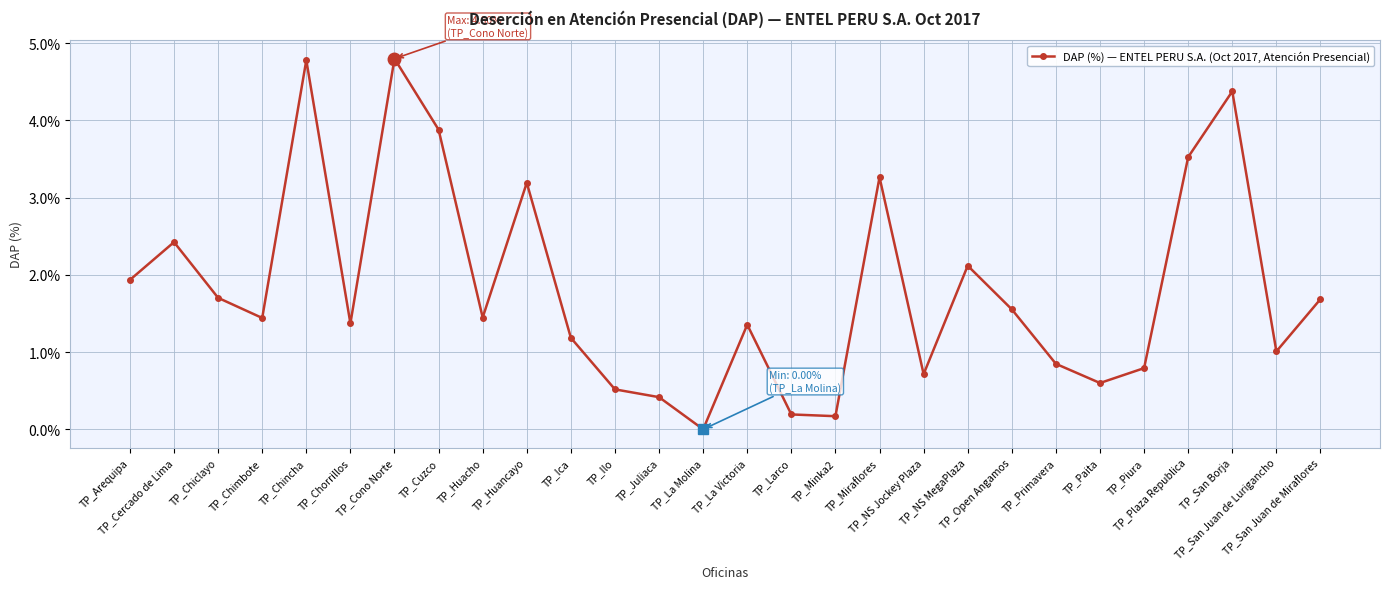

What is the label of the 27th point from the left?

TP_San Juan de Lurigancho